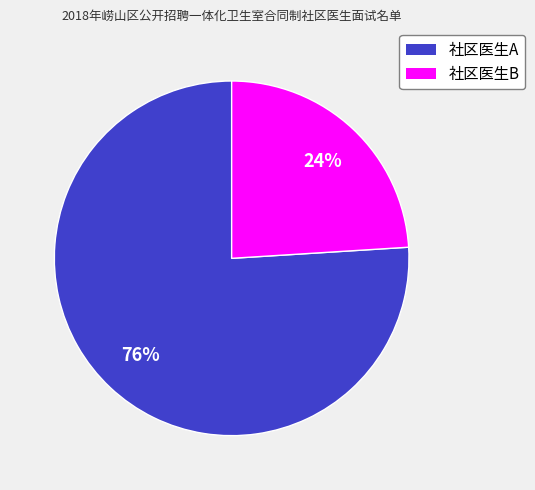

Which slice represents more than half of the pie?

社区医生A